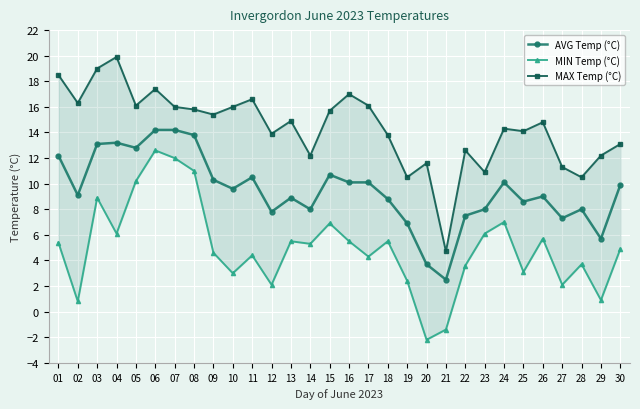

Which series changed the most between 02 and 11?

MIN Temp (°C)